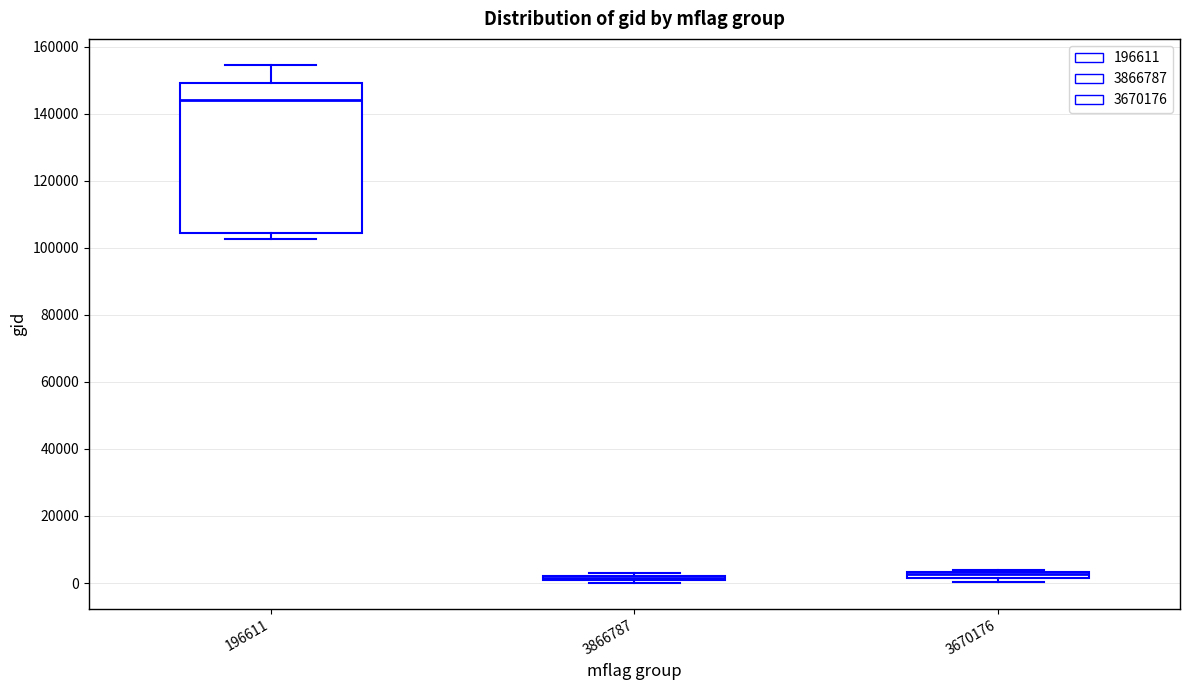

Where is the upper edge of the box at x = 196611 on the y-axis? The values are not printed on the chart, so give them approximately, as read against the axis.

150000